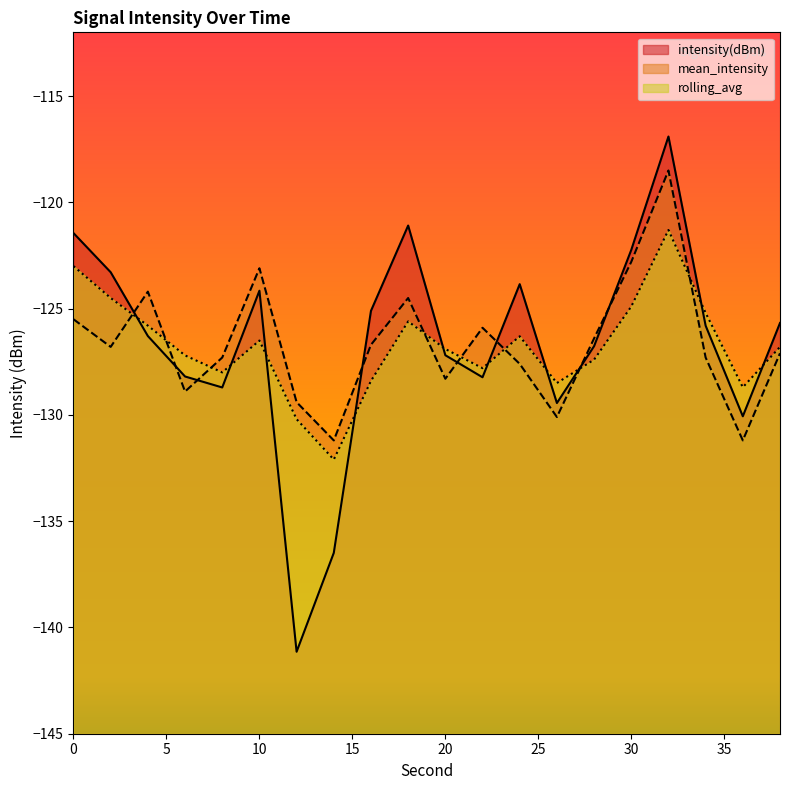

Reading left to right, what are all the values shown in this chart?

intensity(dBm): 0=-121.4	2=-123.3	4=-126.3	6=-128.2	8=-128.7	10=-124.2	12=-141.1	14=-136.5	16=-125.1	18=-121.1	20=-127.2	22=-128.2	24=-123.8	26=-129.4	28=-126.8	30=-122.2	32=-116.9	34=-125.8	36=-130.1	38=-125.7
mean_intensity: 0=-125.5	2=-126.8	4=-124.2	6=-128.9	8=-127.3	10=-123.1	12=-129.4	14=-131.2	16=-126.7	18=-124.5	20=-128.3	22=-125.9	24=-127.6	26=-130.1	28=-126.4	30=-122.8	32=-118.5	34=-127.3	36=-131.2	38=-127.1
rolling_avg: 0=-123.0	2=-124.5	4=-125.8	6=-127.2	8=-128.0	10=-126.5	12=-130.2	14=-132.1	16=-128.4	18=-125.6	20=-126.9	22=-127.8	24=-126.3	26=-128.5	28=-127.4	30=-124.9	32=-121.3	34=-125.2	36=-128.7	38=-126.8